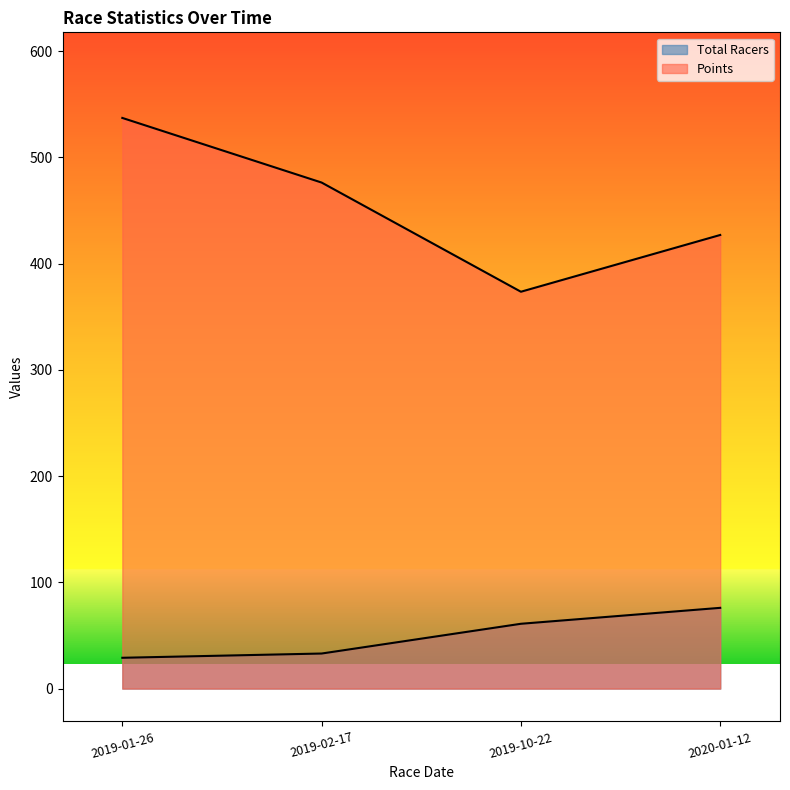

Does the chart have visible grid lines?

No